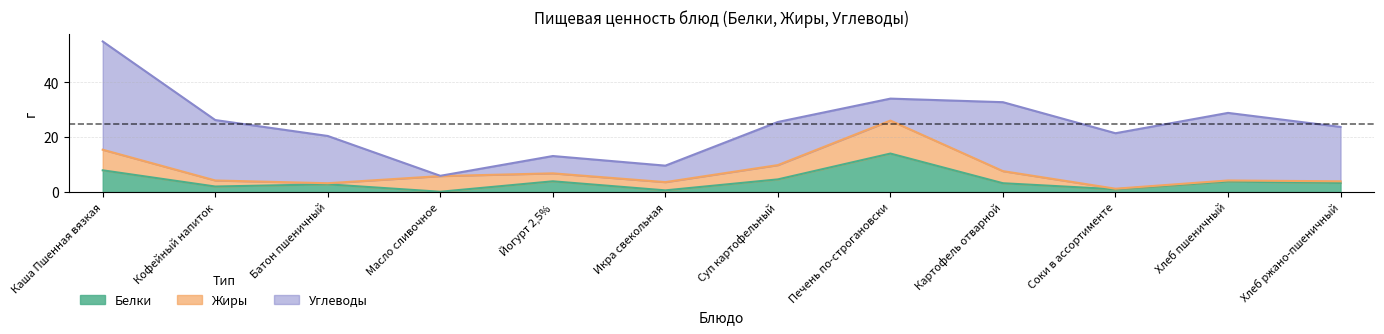

How many data points in Белки are above 3?

7